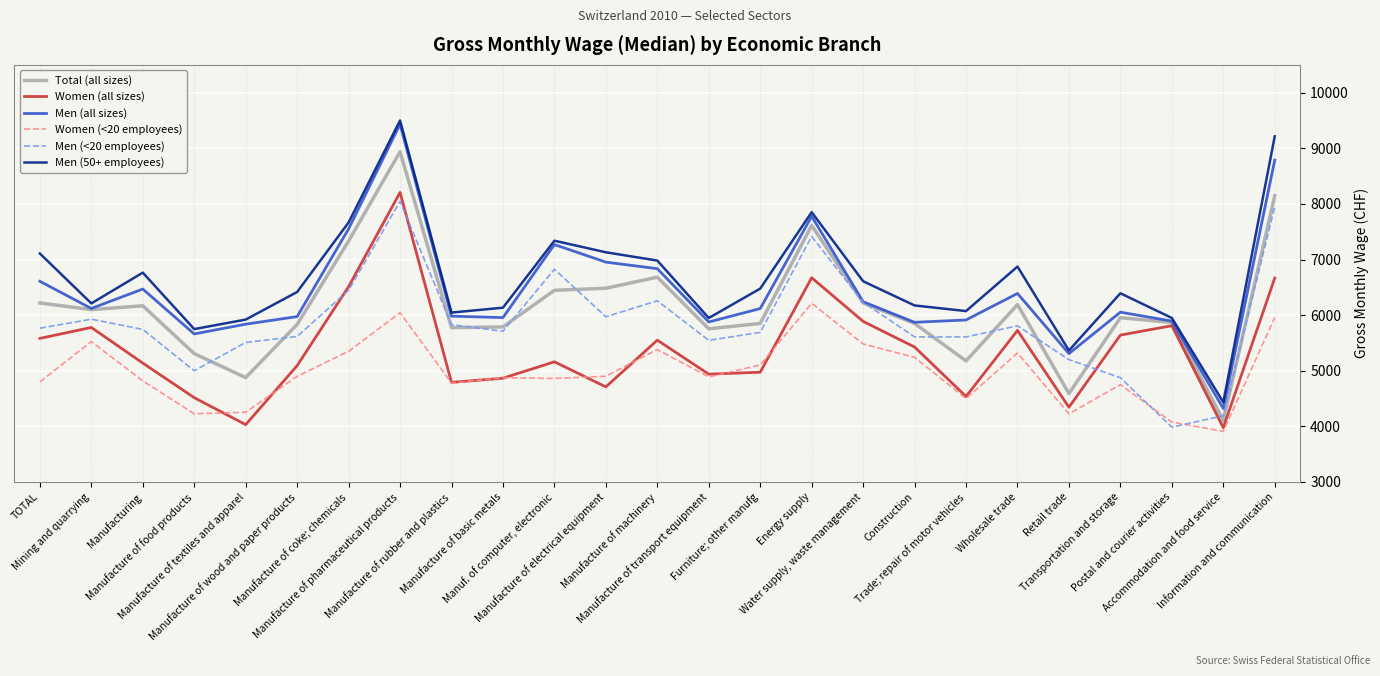

What is the minimum value shown in the chart?

3910